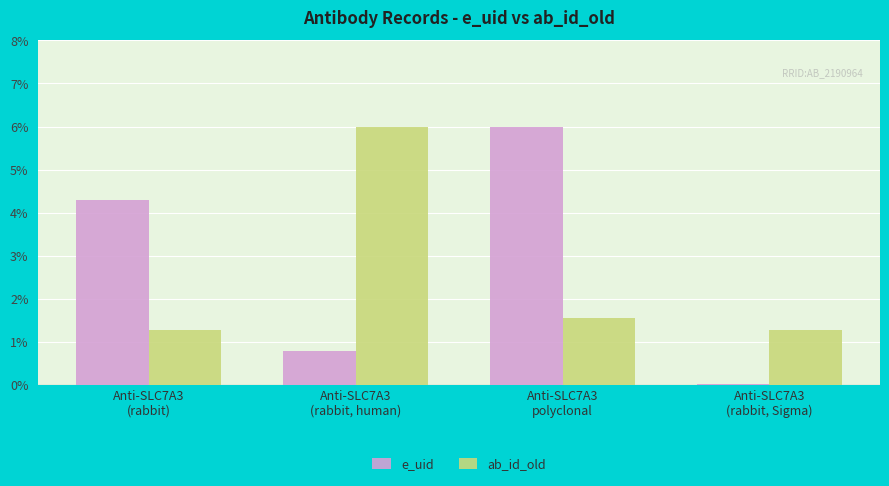

Count the number of categories in the chart.

4